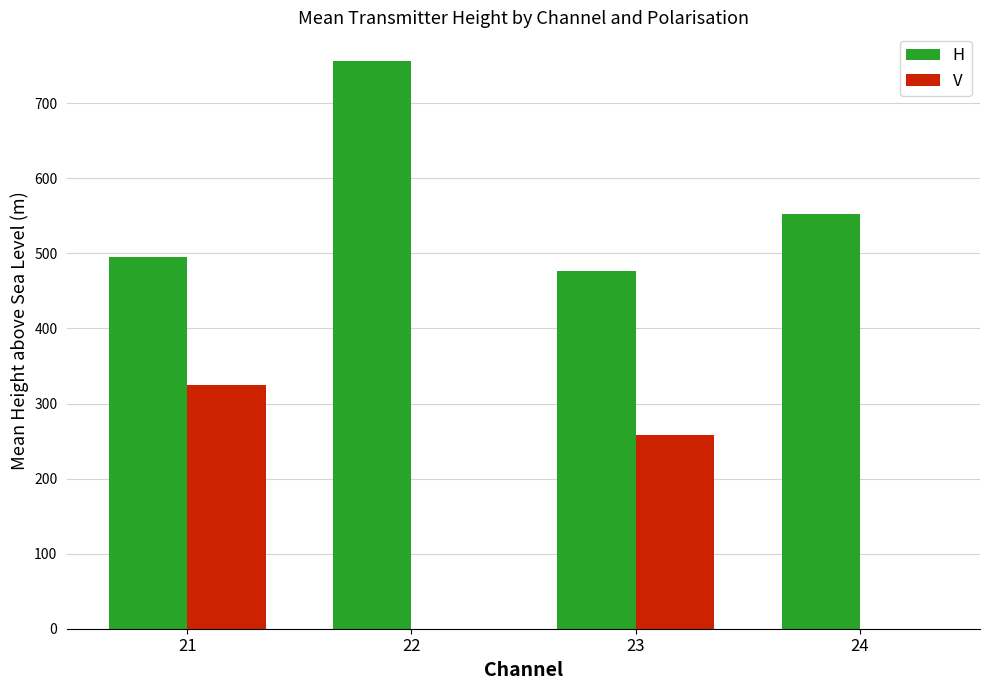

What is the sum of all H values?

2281.2